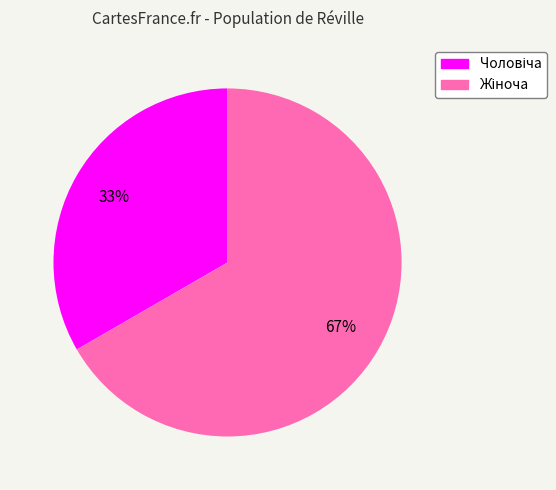

To the nearest percent, what is the average slice percentage?

50%